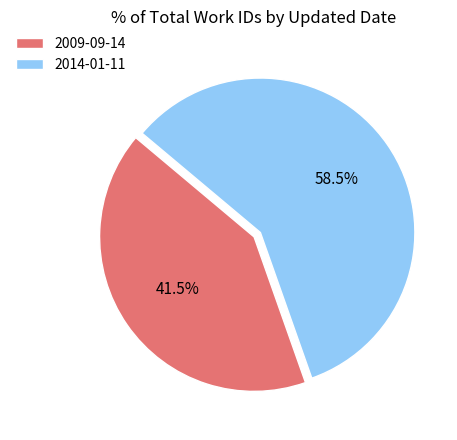

What is the smallest slice in the pie chart?

2009-09-14